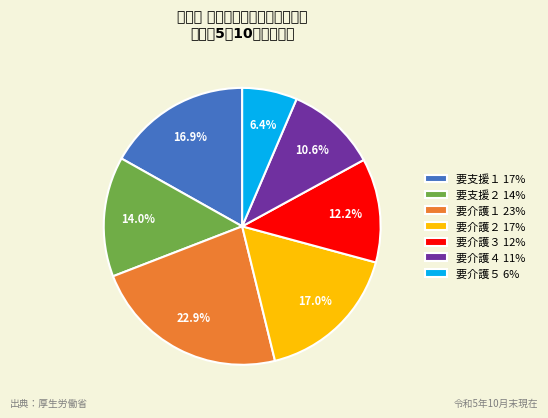

How many segments does this pie chart have?

7